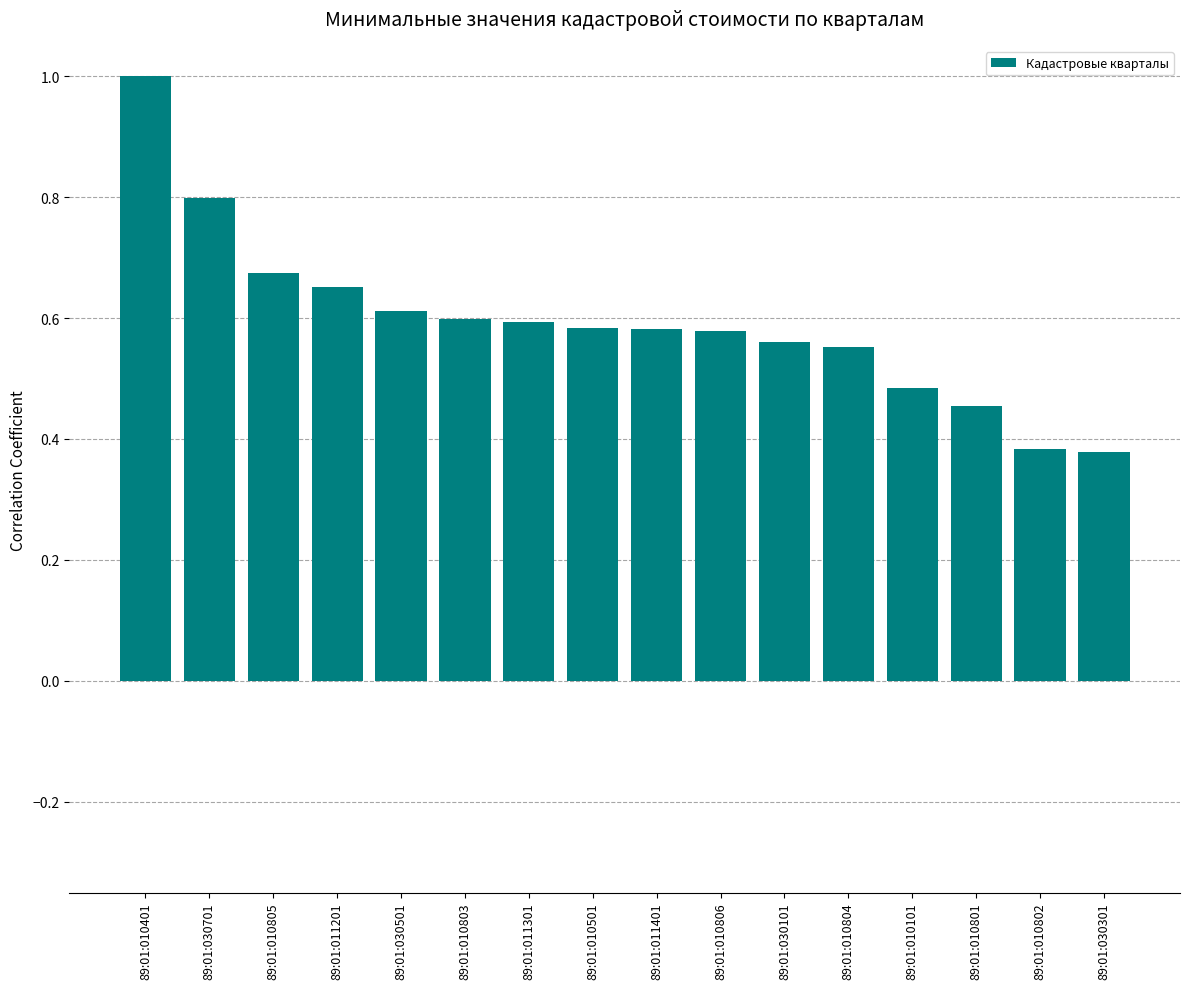

True or false: the data shows 1.0 at 89:01:010401.

True